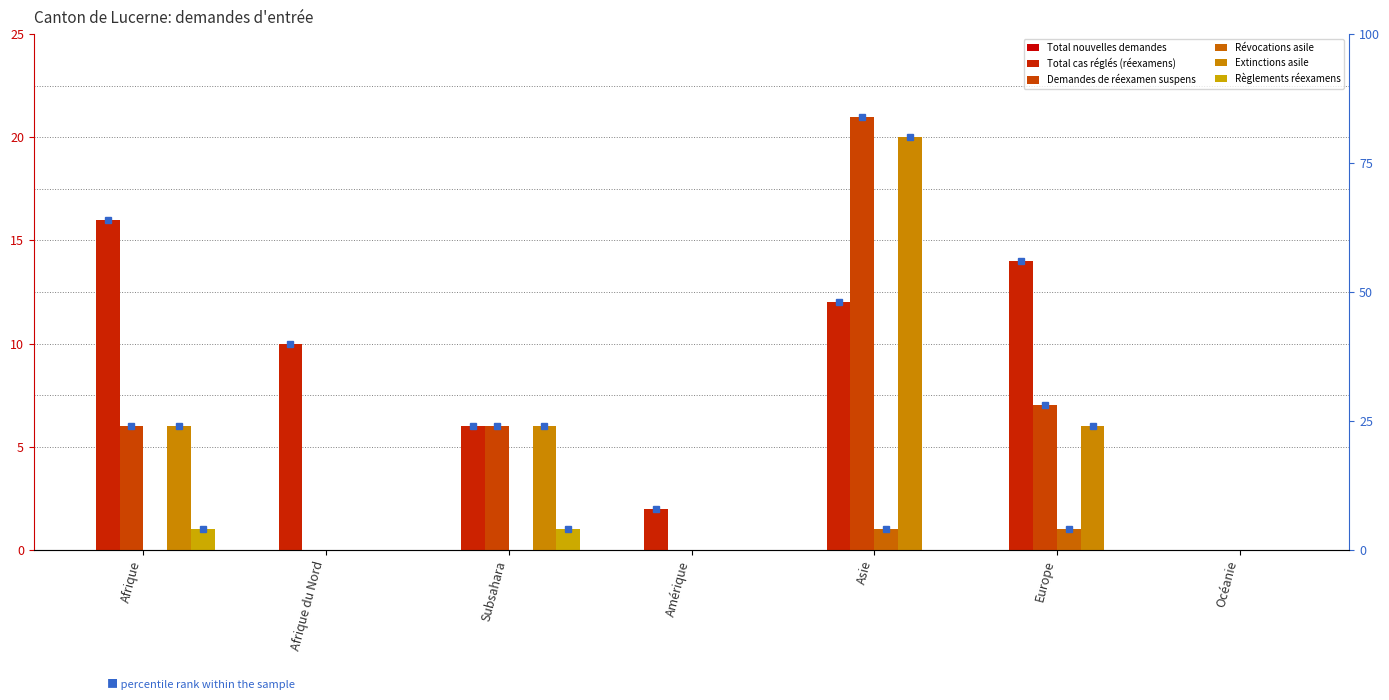

How many series are shown in this chart?

6